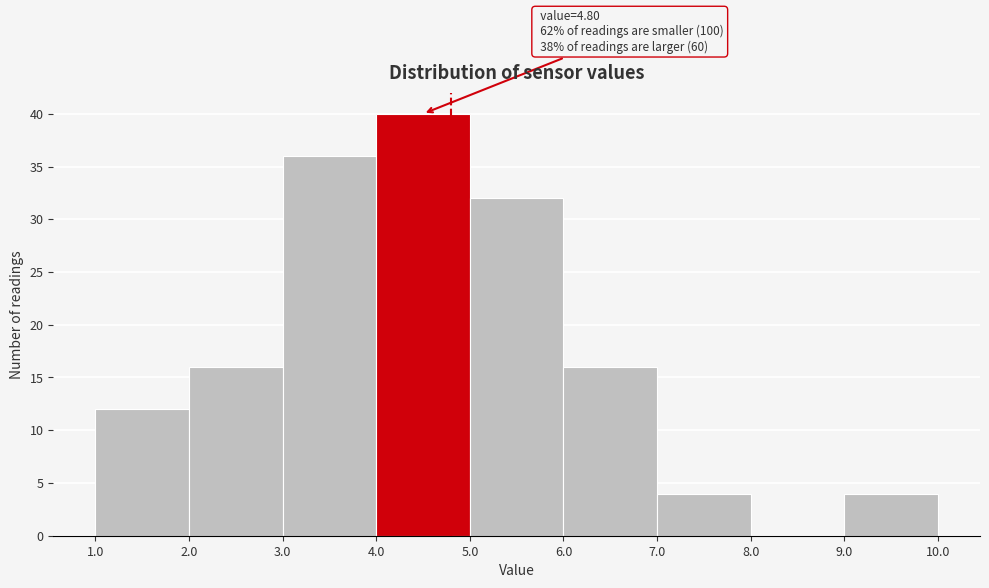

Which range on the x-axis has the tallest bar?

4.0 to 5.0